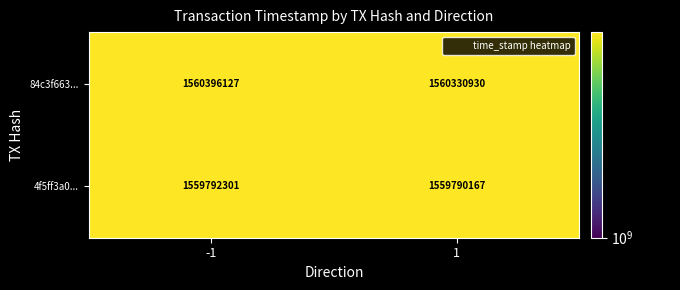

What is the difference between the 4f5ff3a0... values at 1 and -1?

2134